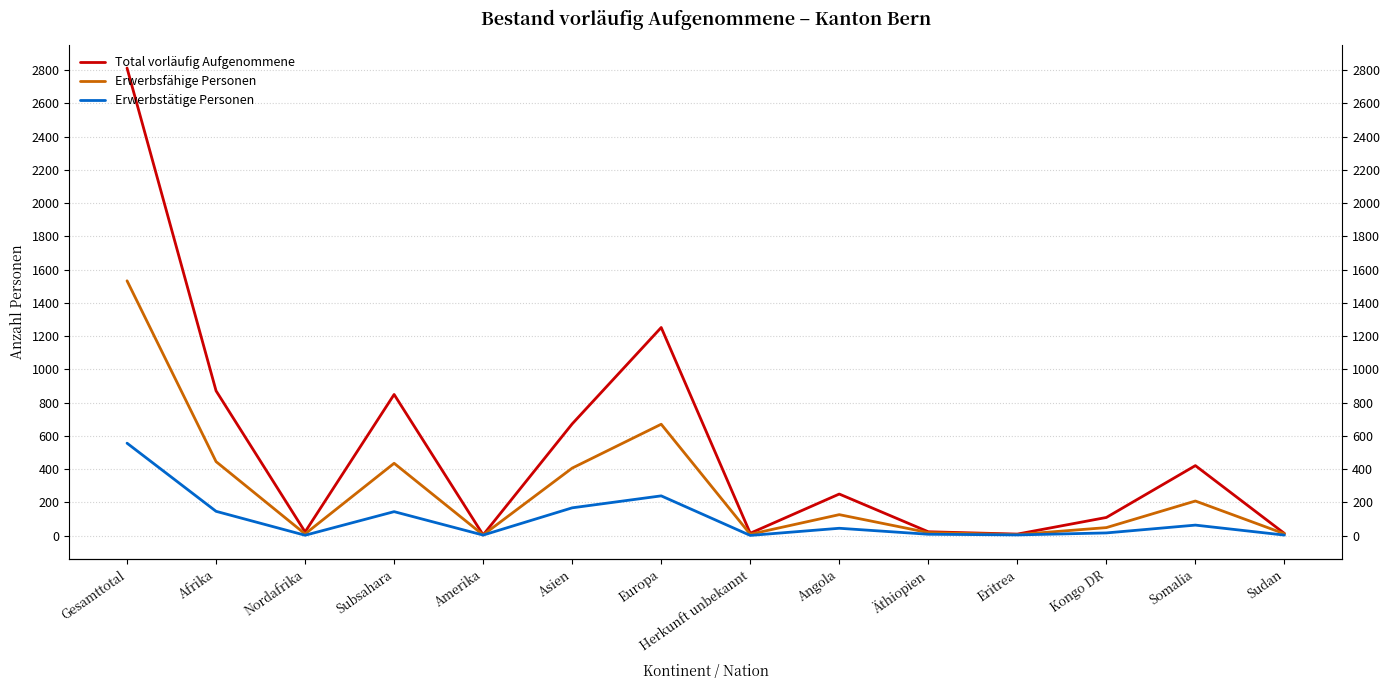

True or false: Erwerbsfähige Personen has a value of 28 at Äthiopien.

False